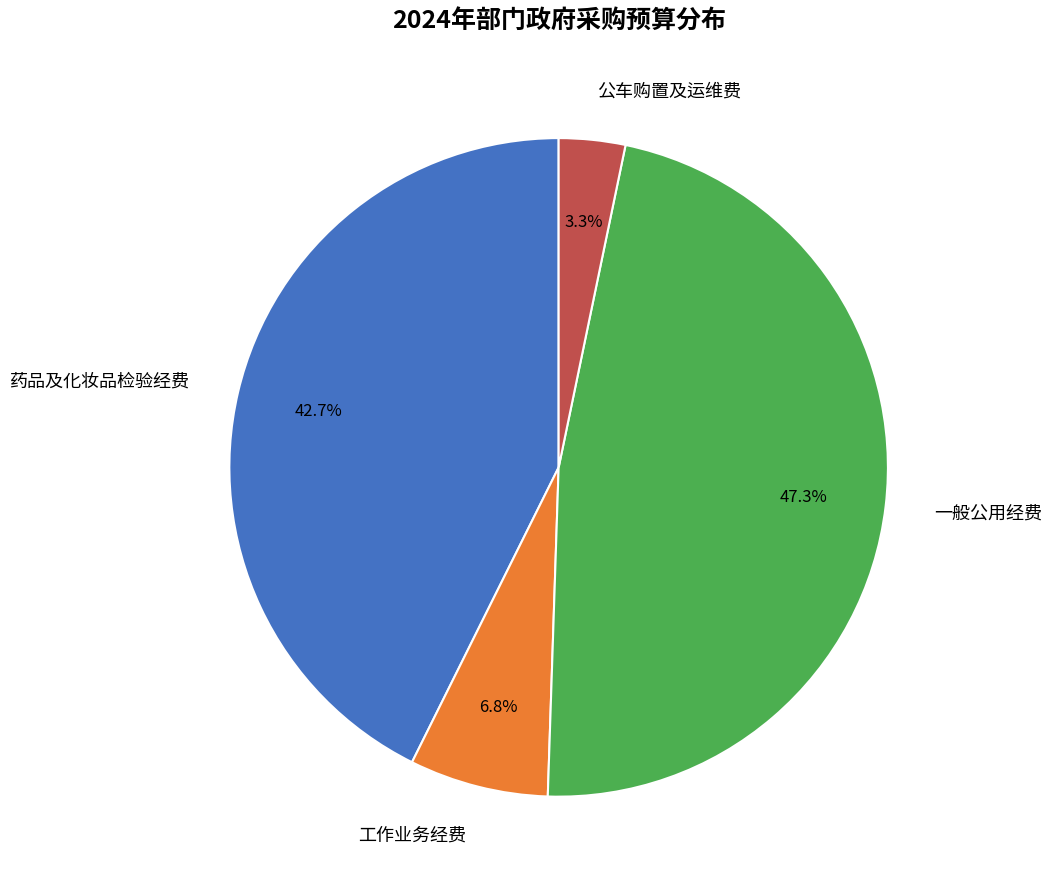

Is there a majority slice in this chart?

No